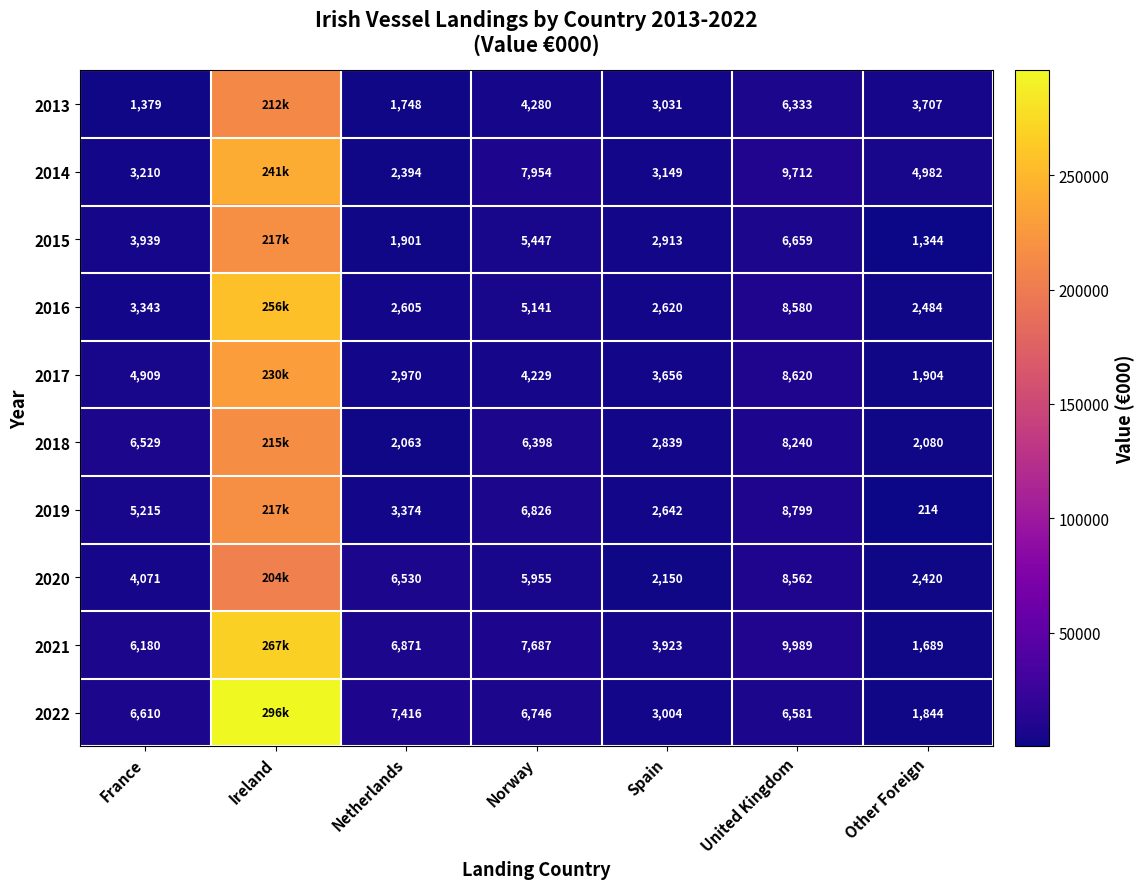

Rank the series at Other Foreign from lowest to highest value.

2019, 2015, 2021, 2022, 2017, 2018, 2020, 2016, 2013, 2014